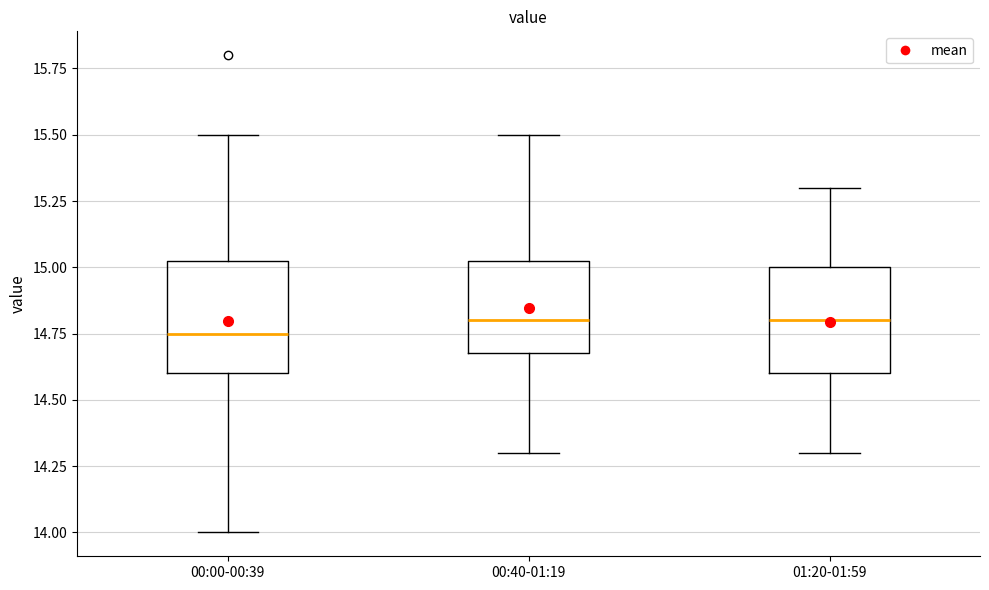

Where is the lower edge of the box for 01:20-01:59 on the y-axis? The values are not printed on the chart, so give them approximately, as read against the axis.

14.60